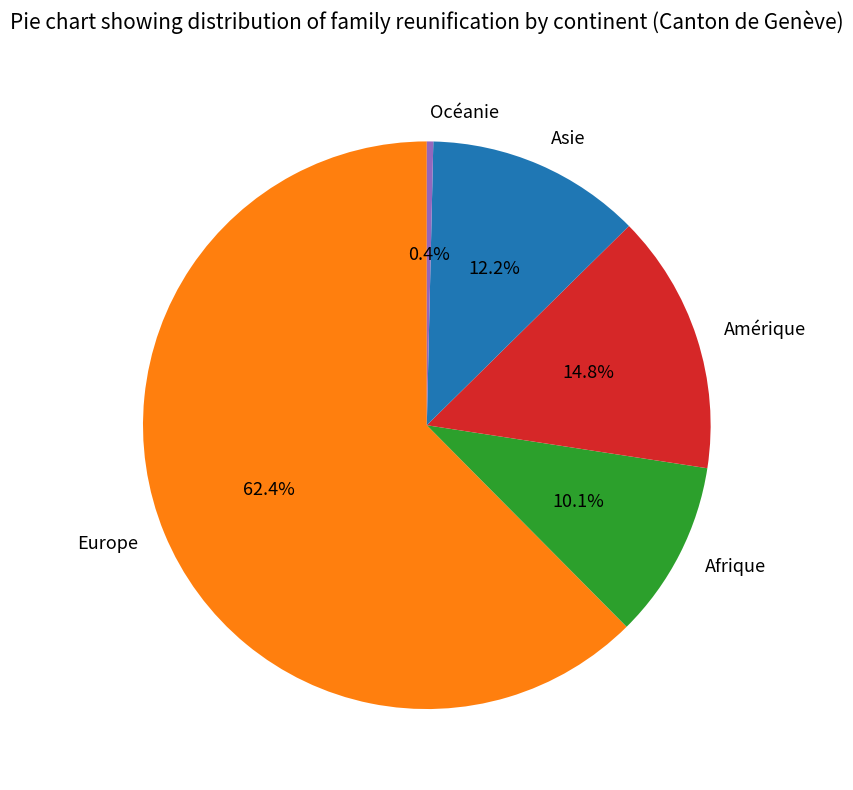

Is it true that Afrique is 10% of the pie?

True